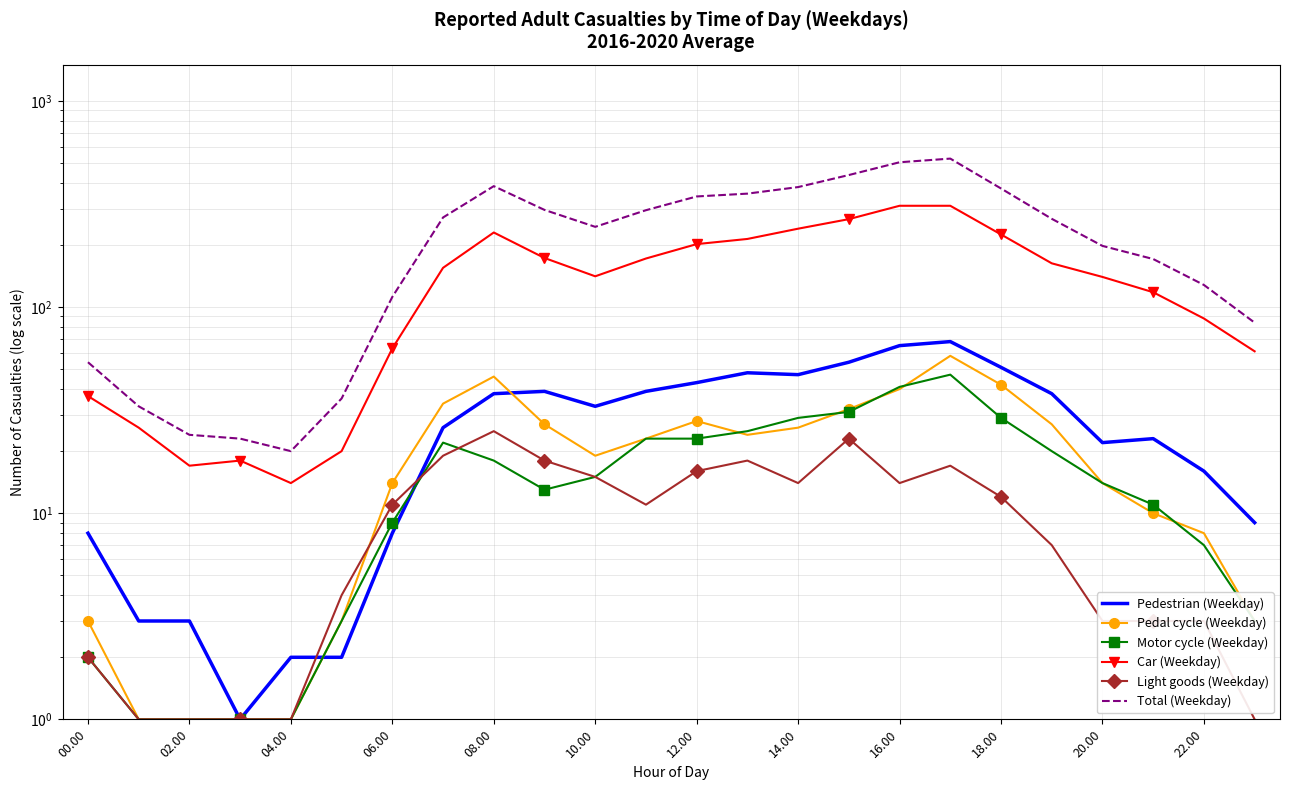

What is the total value across all series at 00.00?

106